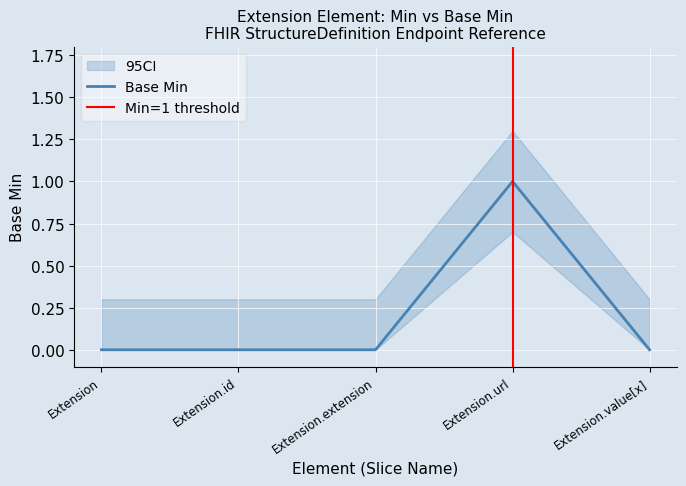

How many values are between 0 and 1?

5